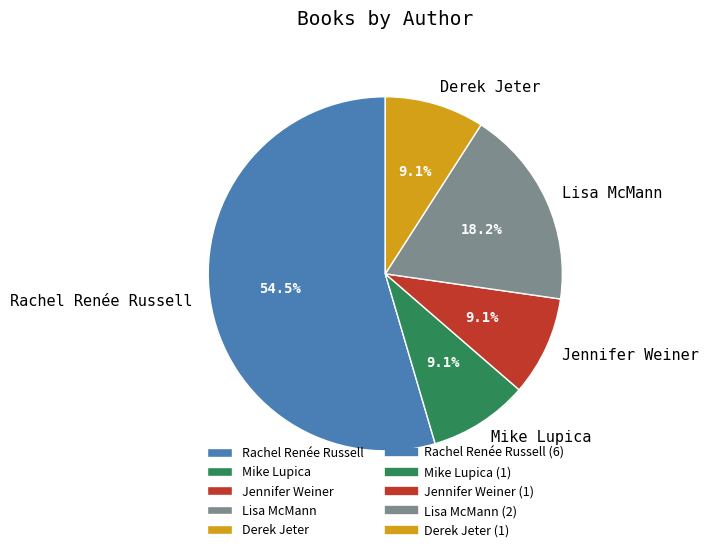

Approximately how many times larger is the value at Jennifer Weiner compared to Lisa McMann?

0.5